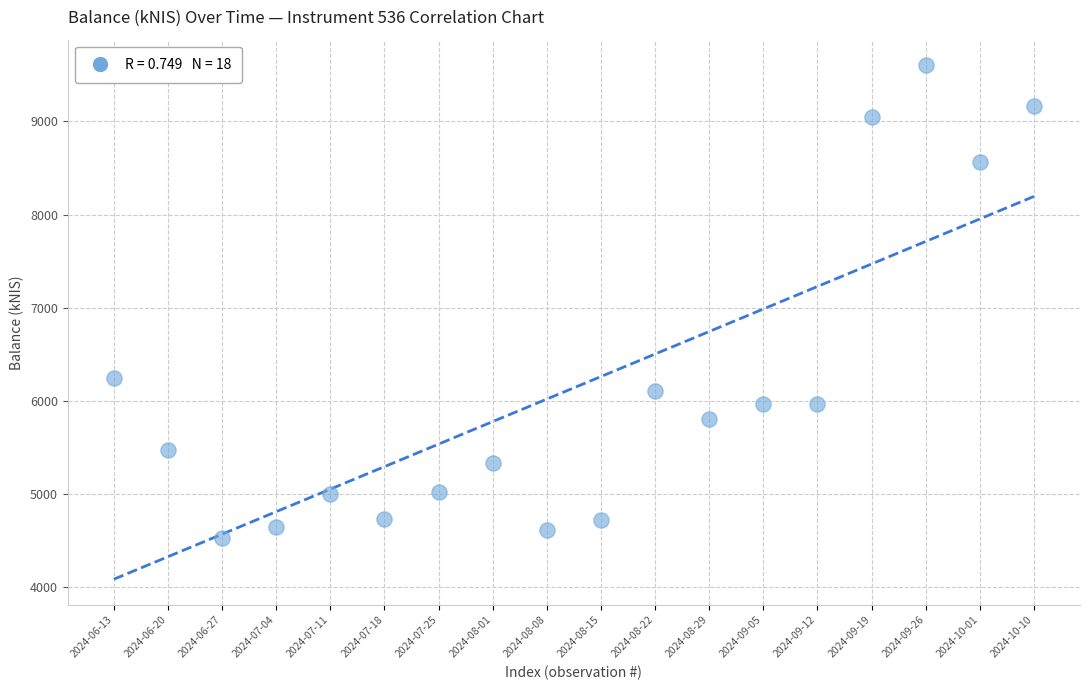

What Y value in the scatter plot is closest to 7064?

6241.5